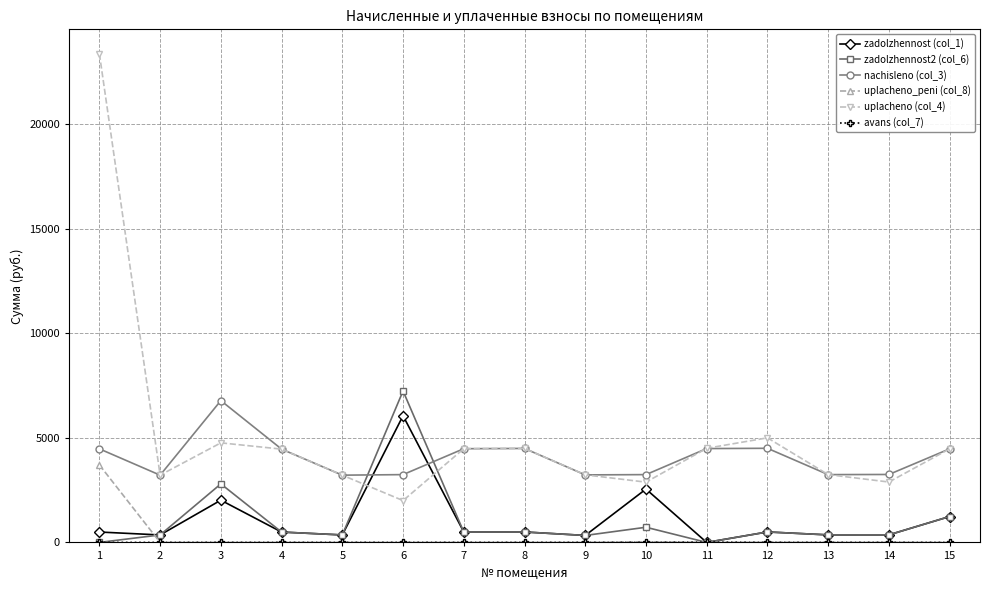

True or false: uplacheno (col_4) and nachisleno (col_3) intersect in this chart.

True